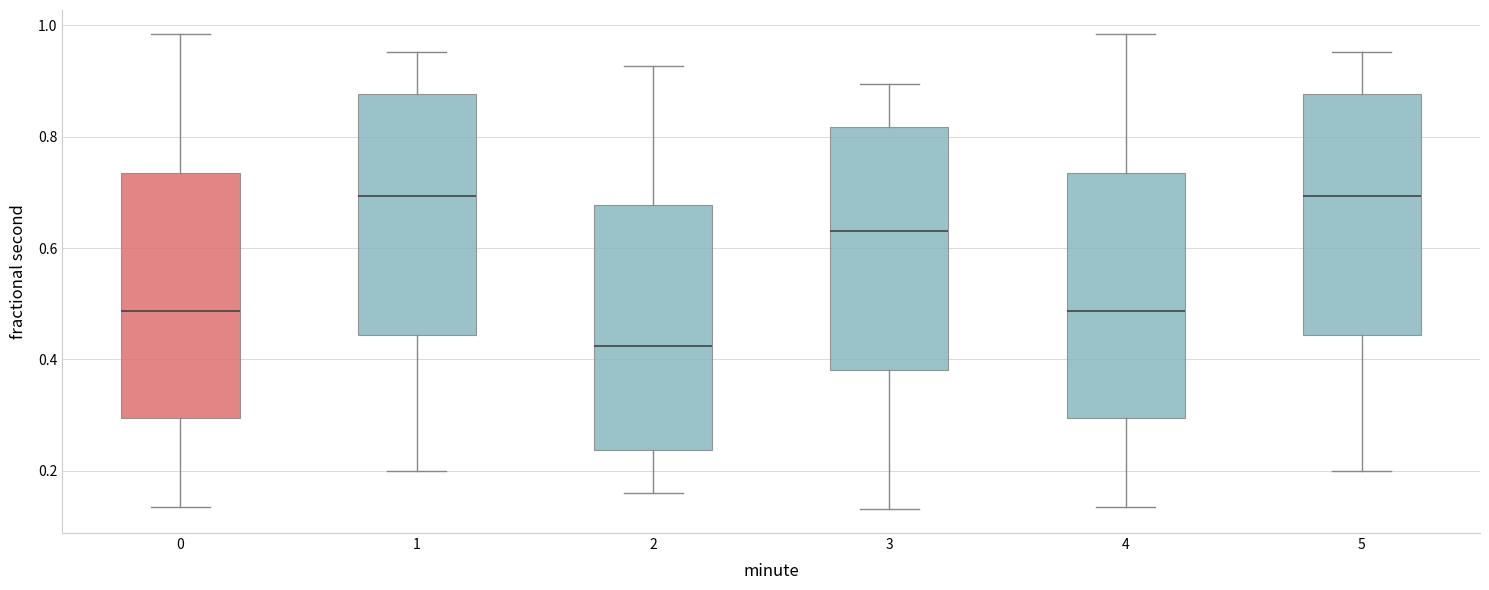

Where does the median line of the box at x = 3 sit on the y-axis? The values are not printed on the chart, so give them approximately, as read against the axis.

0.62